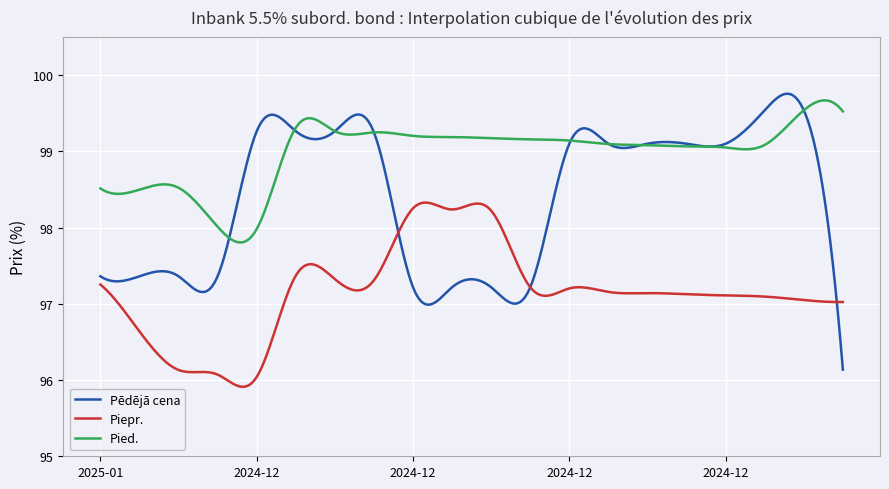

True or false: Piepr. and Pied. cross at least once.

False